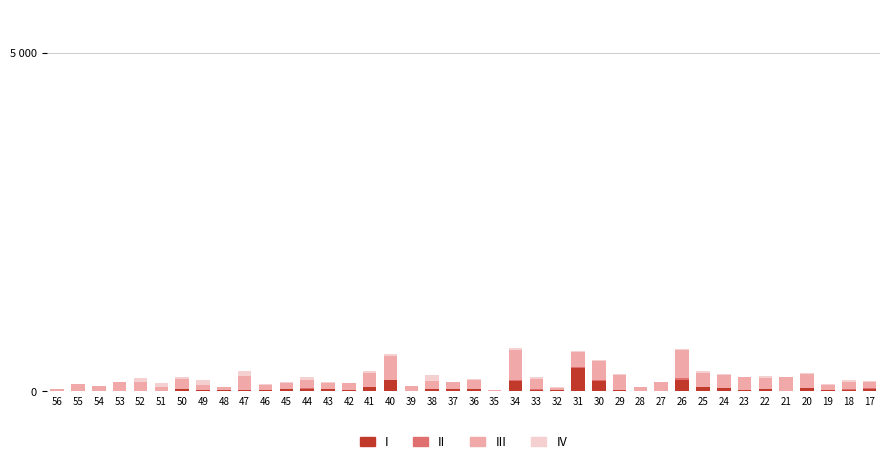

Are the bars grouped side by side (vs. stacked)?

No